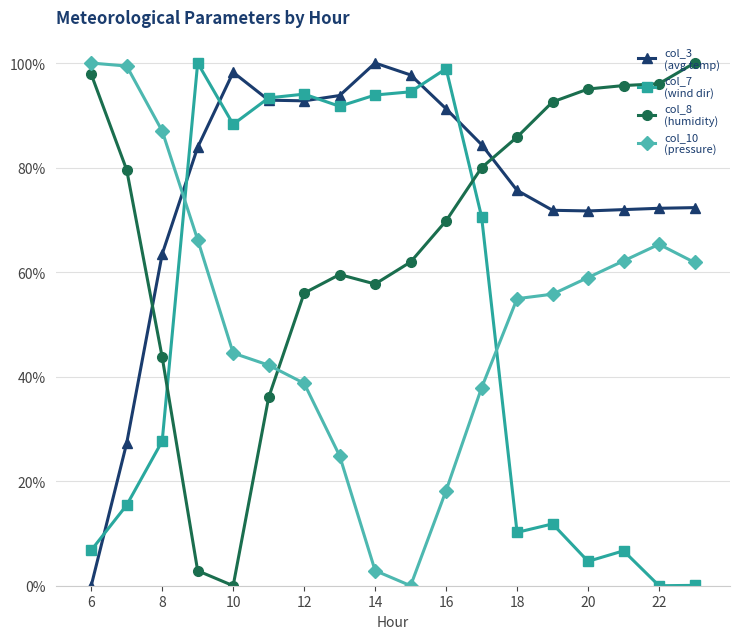

True or false: col_8 (humidity) and col_10 (pressure) intersect in this chart.

True